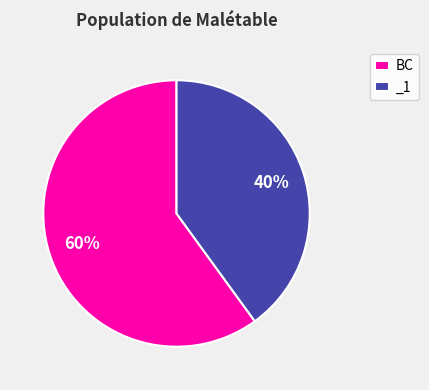

Do BC and _1 together represent more than half of the pie?

Yes